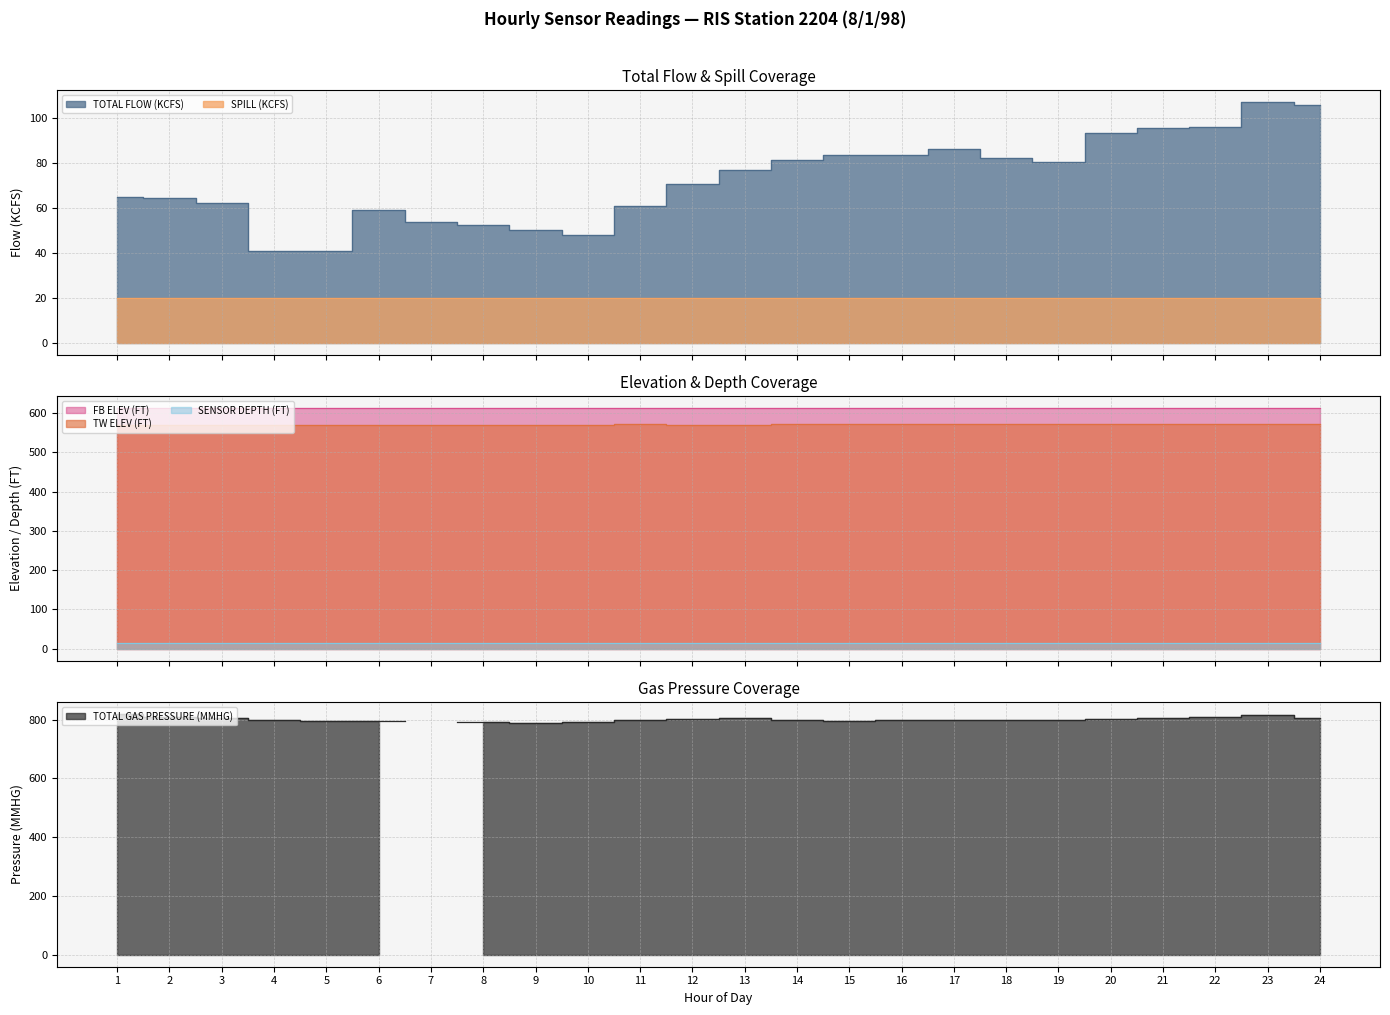

In TW ELEV (FT), how many points are higher than both neighbors (excluding endpoints)?

8